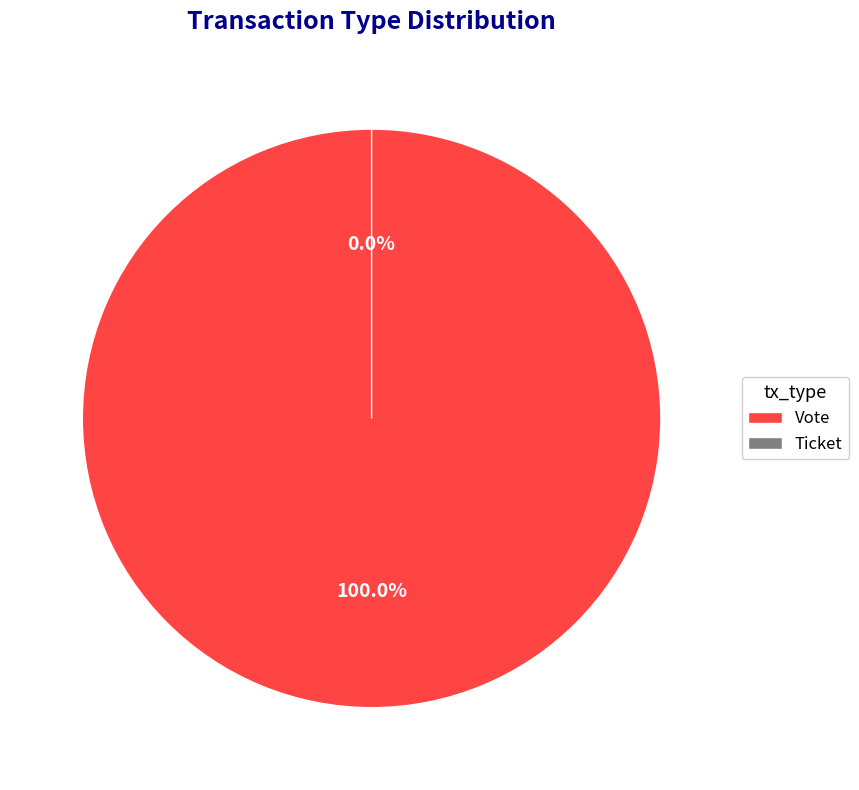

What percentage do Ticket and Vote together represent?

100.0%